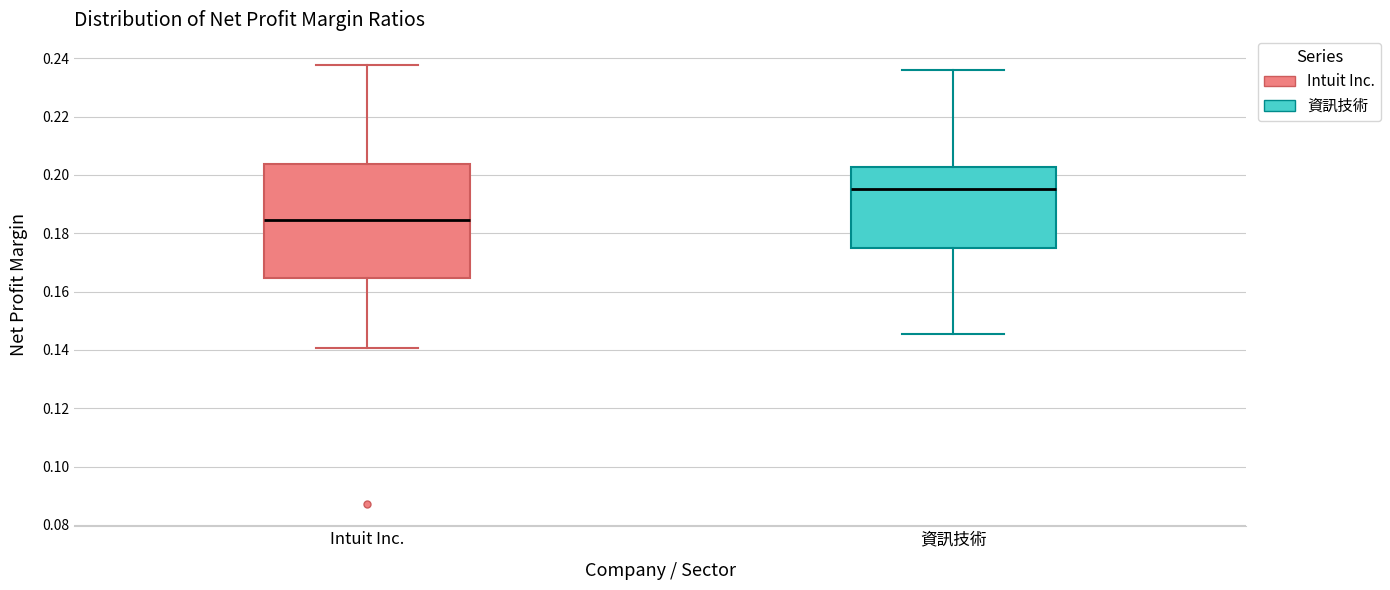

Where is the lower edge of the box for Intuit Inc. on the y-axis? The values are not printed on the chart, so give them approximately, as read against the axis.

0.164